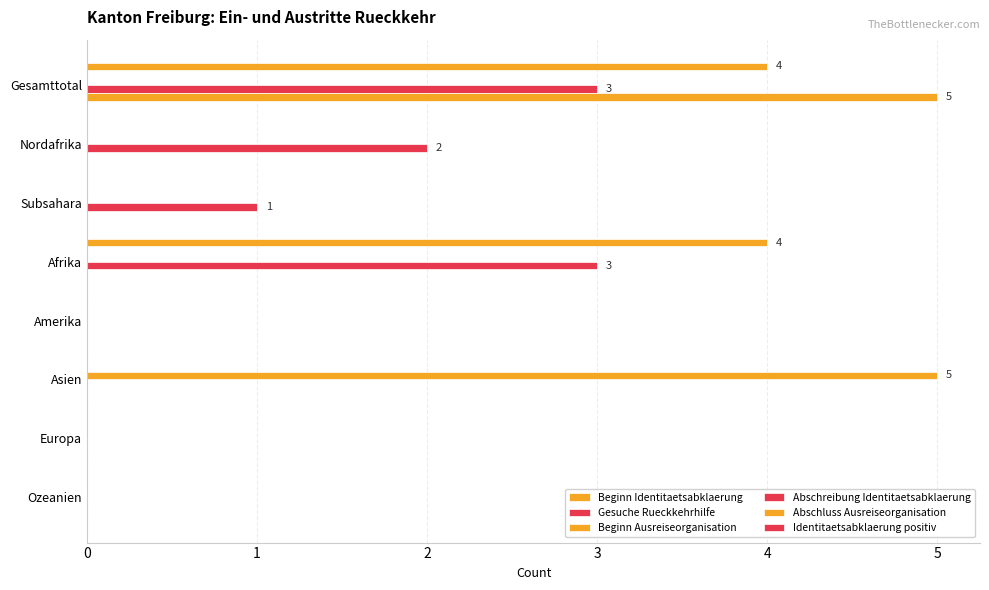

Count the number of categories in the chart.

8